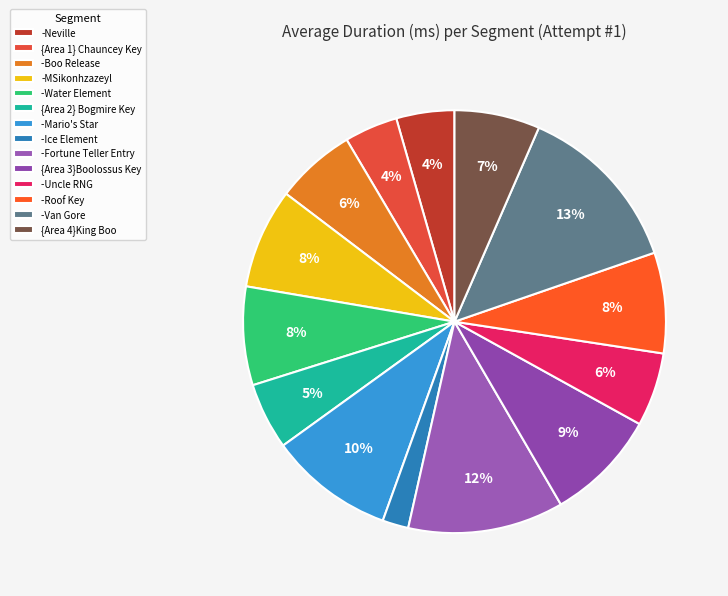

Count the number of slices in the pie.

14